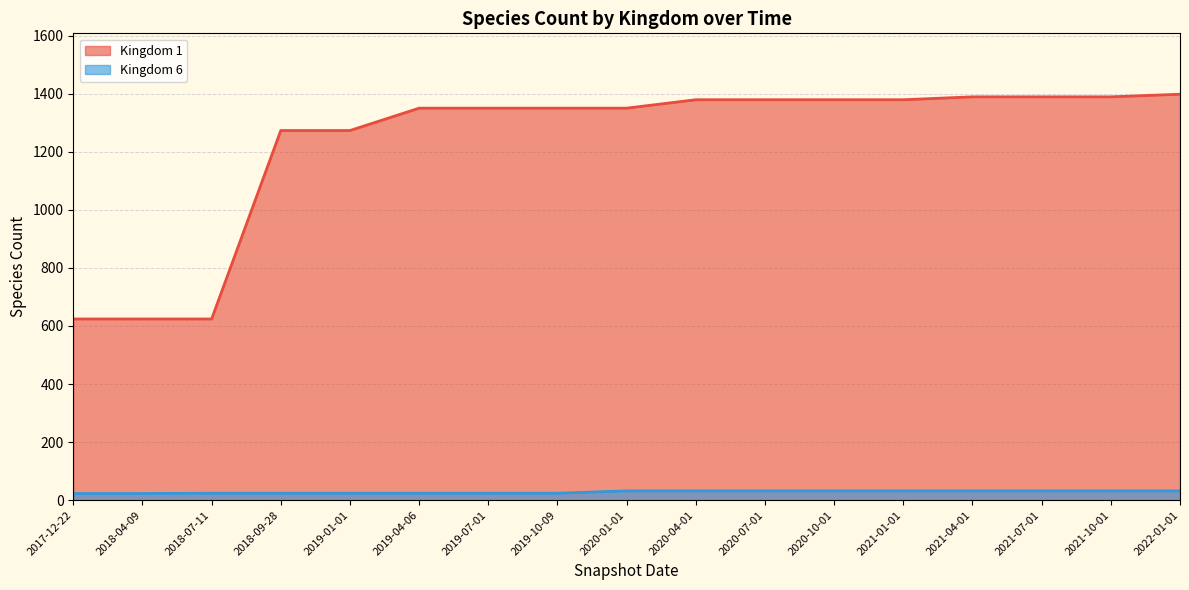

Reading left to right, extract all data points from this chart.

Kingdom 1 (line): 624	624	624	1273	1273	1350	1350	1350	1350	1379	1379	1379	1379	1389	1389	1389	1398
Kingdom 6 (line): 23	23	24	24	24	24	24	24	32	32	32	32	32	32	32	32	32